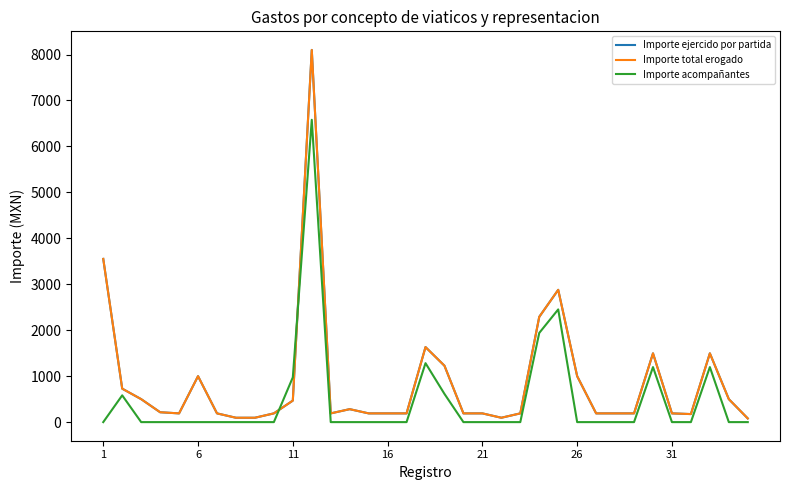

Does the chart have visible grid lines?

No